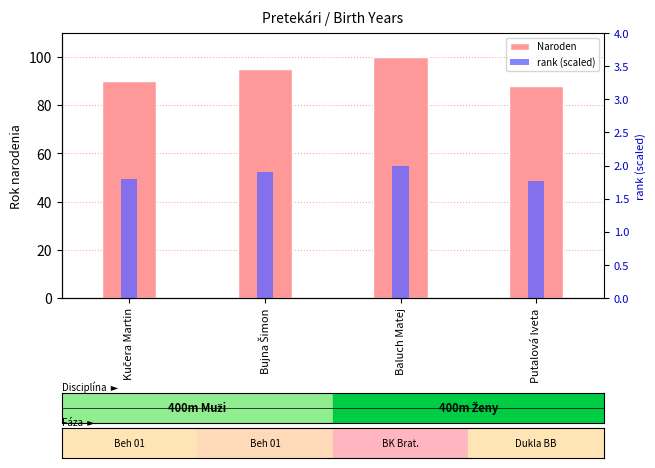

How many groups of bars are there?

4